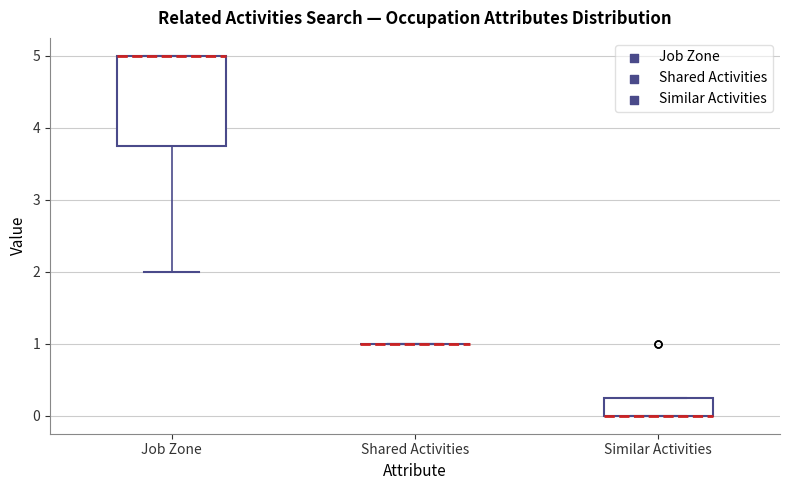

Comparing the boxes themselves (not the whiskers), which one is the tallest?

Job Zone